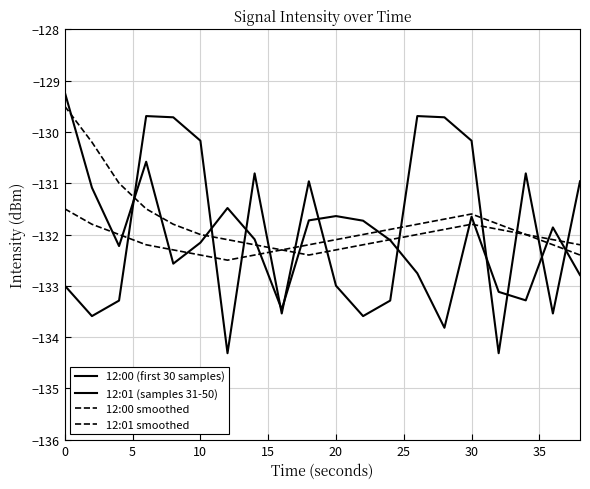

At which label is 12:00 (first 30 samples) closest to -131?

5